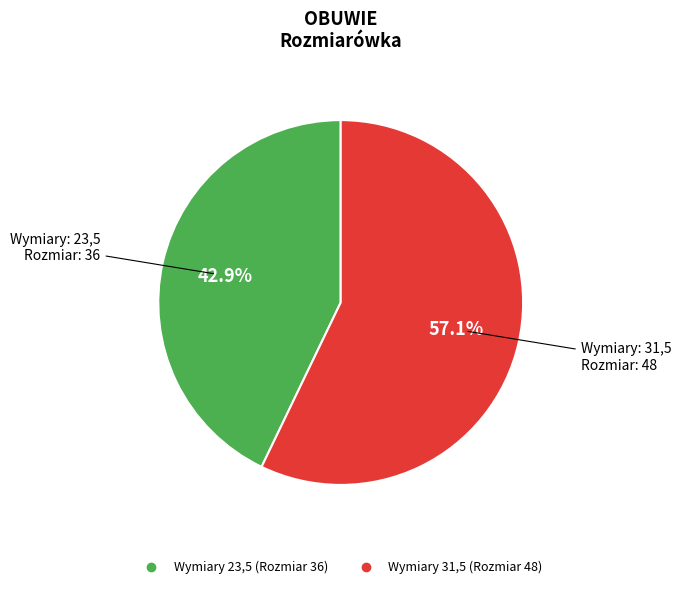

Is there any slice that represents more than half of the pie?

Yes